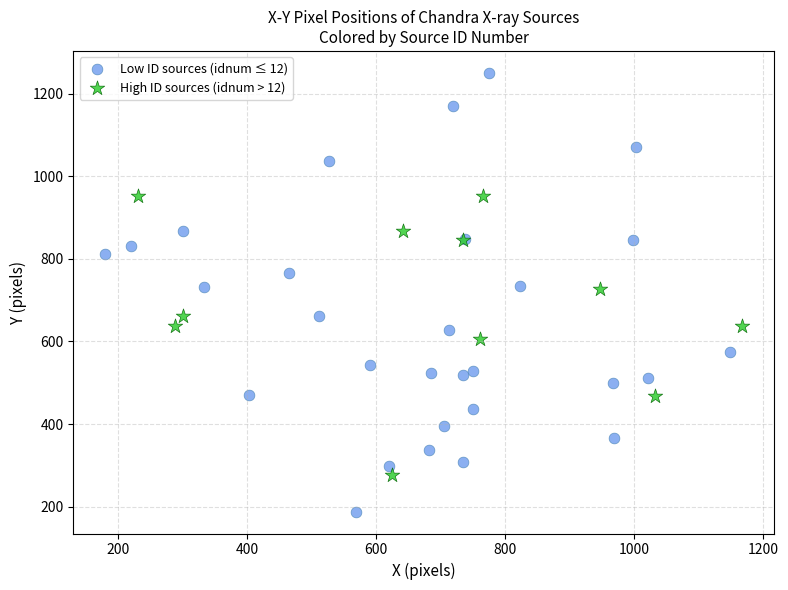

Which series contains the highest Y value?

Low ID sources (idnum ≤ 12)